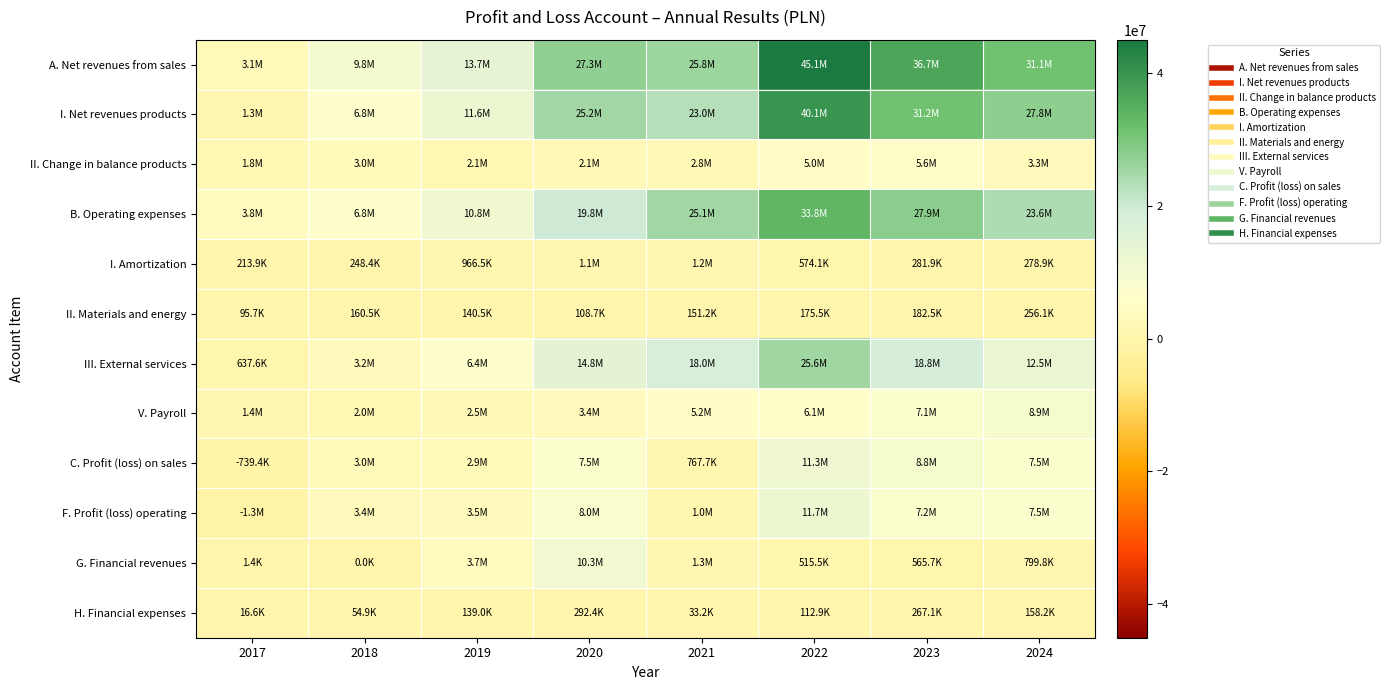

Which label corresponds to the smallest value in the chart?

2017